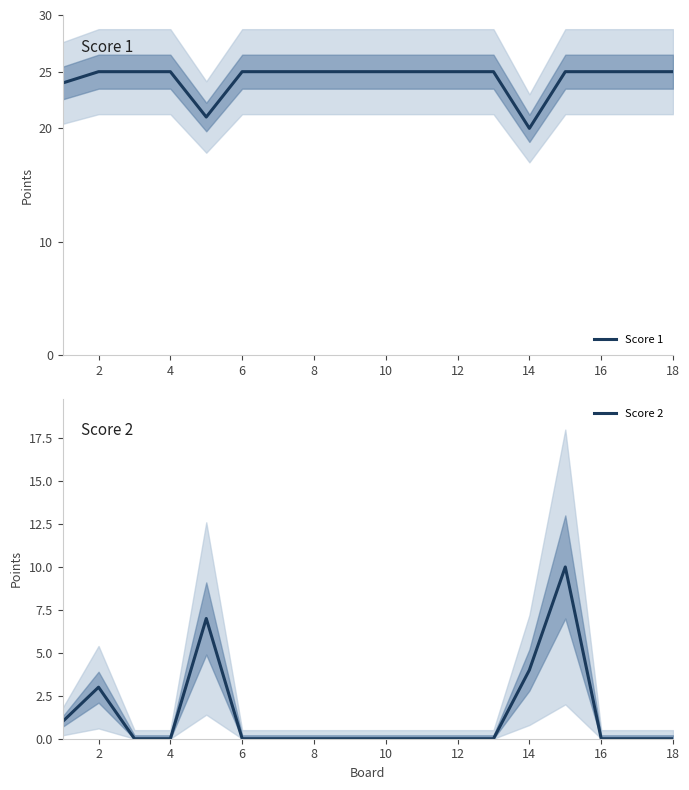

The Score 2 series shows 6 at 12. True or false?

False